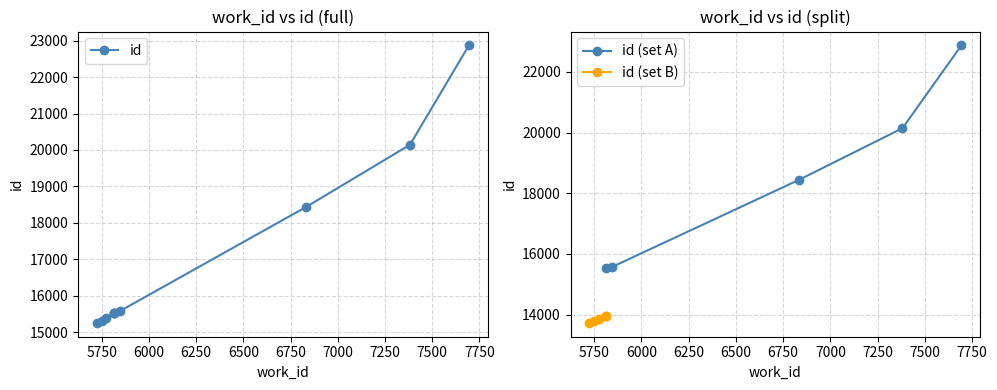

Rank the categories by value from lowest to highest.

5723, 5749, 5773, 5813, 5813, 5813, 5846, 6833, 7382, 7694